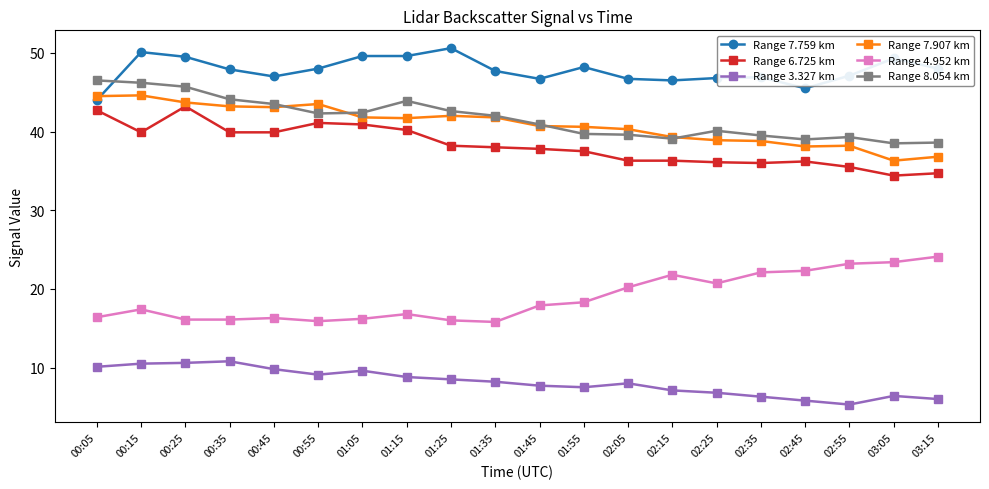

What is the spread (max minus min) of values at 00:55?

38.9